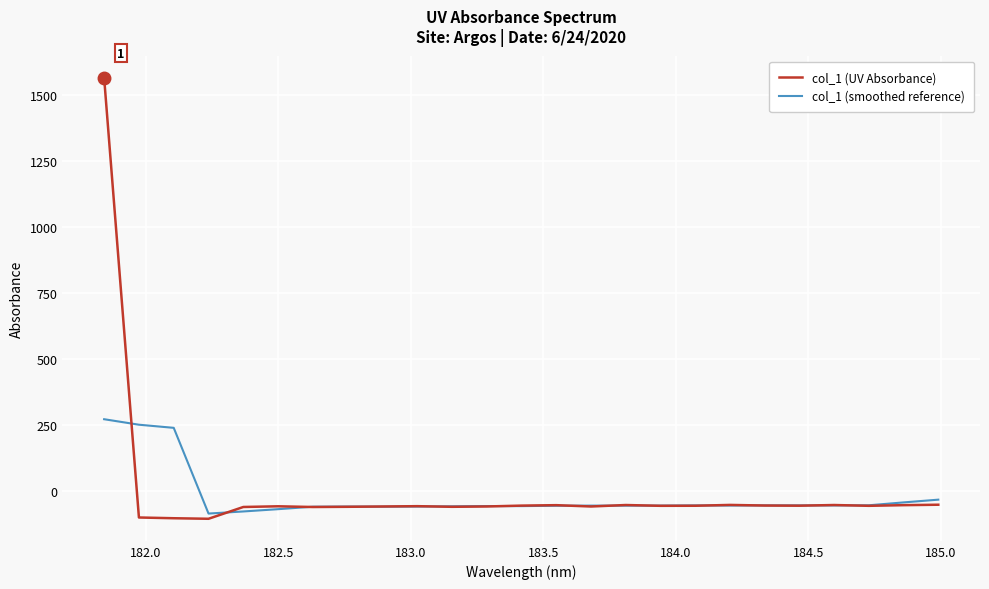

Which series has the widest spread of values?

col_1 (UV Absorbance)